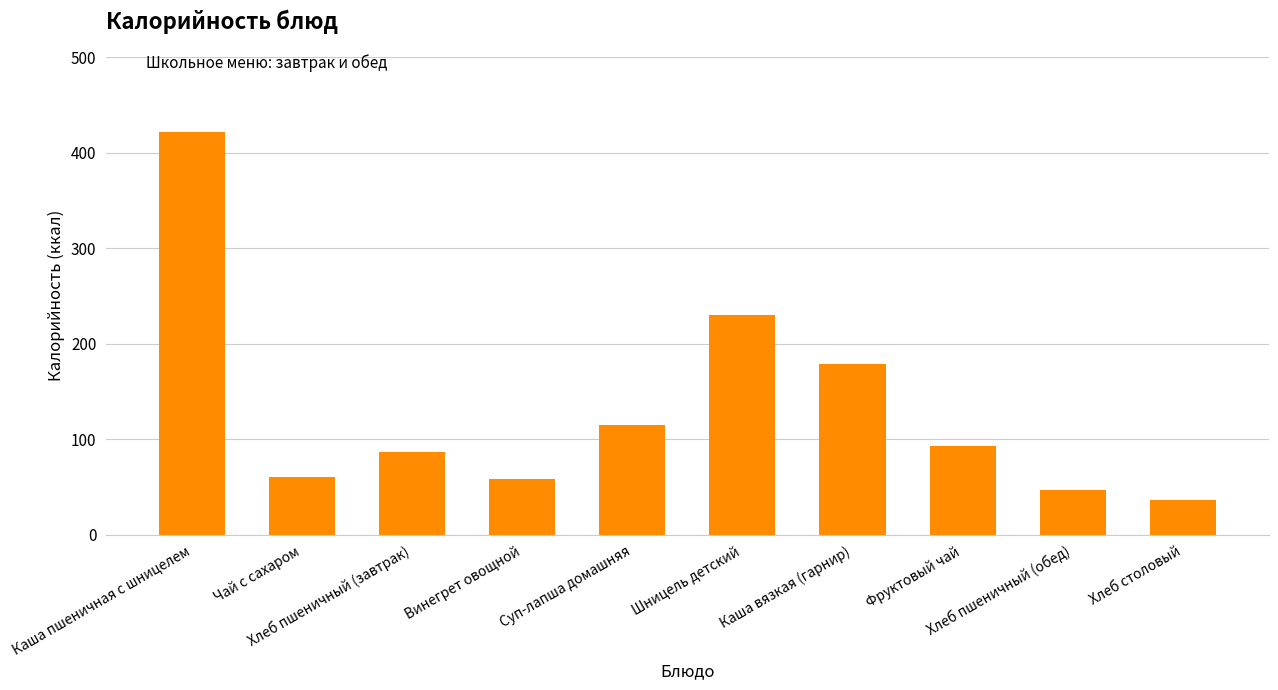

What is the maximum value shown in the chart?

421.6